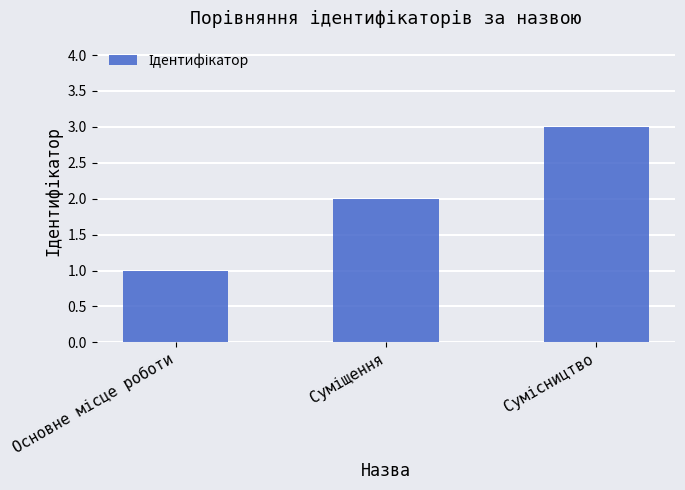

What is the maximum value shown in the chart?

3